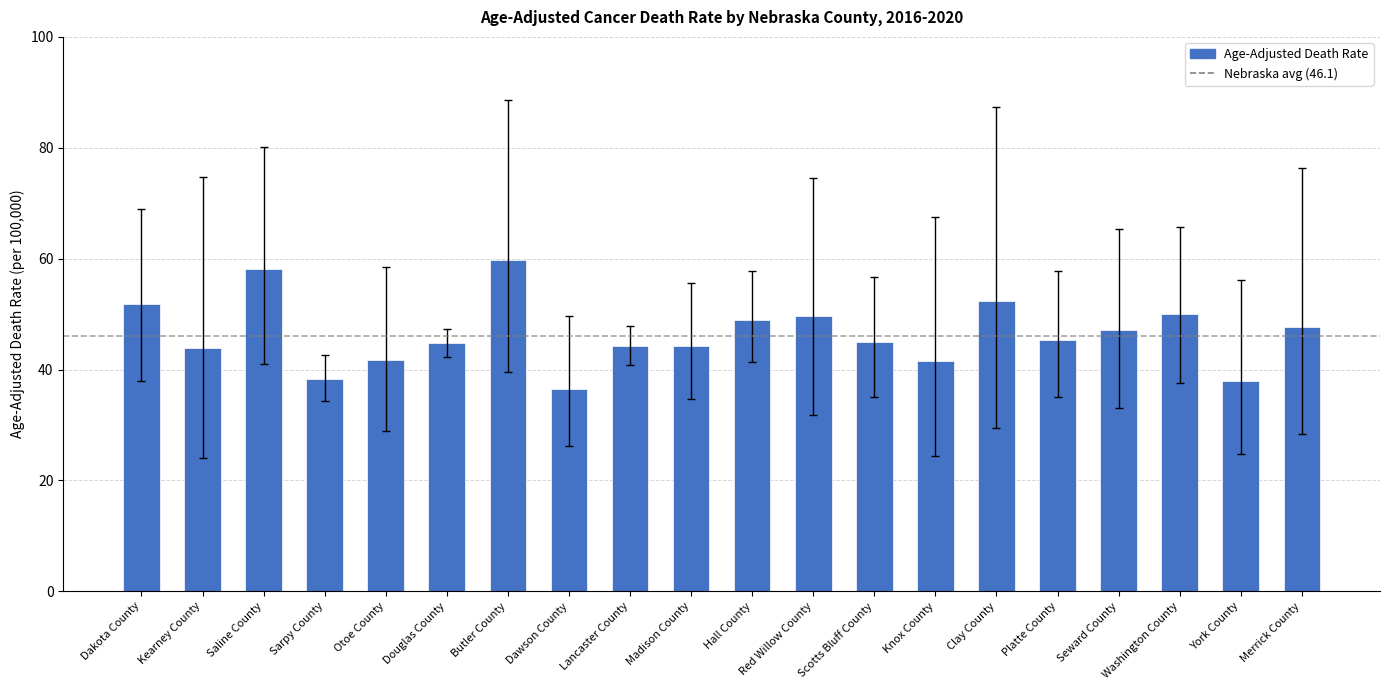

Approximately how many times larger is the value at Lancaster County compared to Merrick County?

0.9